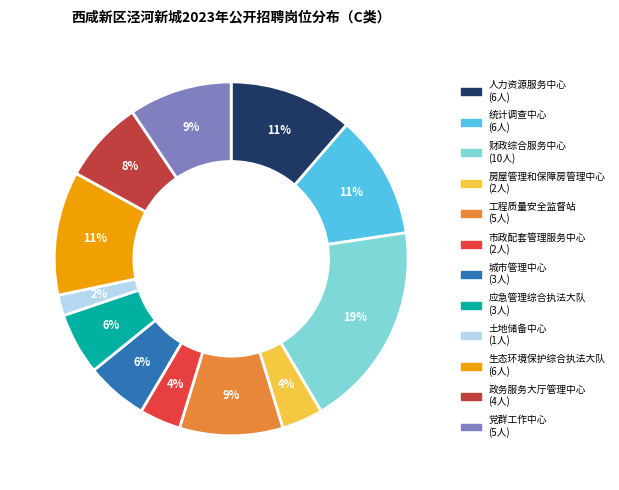

To the nearest percent, what portion does 财政综合服务中心 represent?

19%